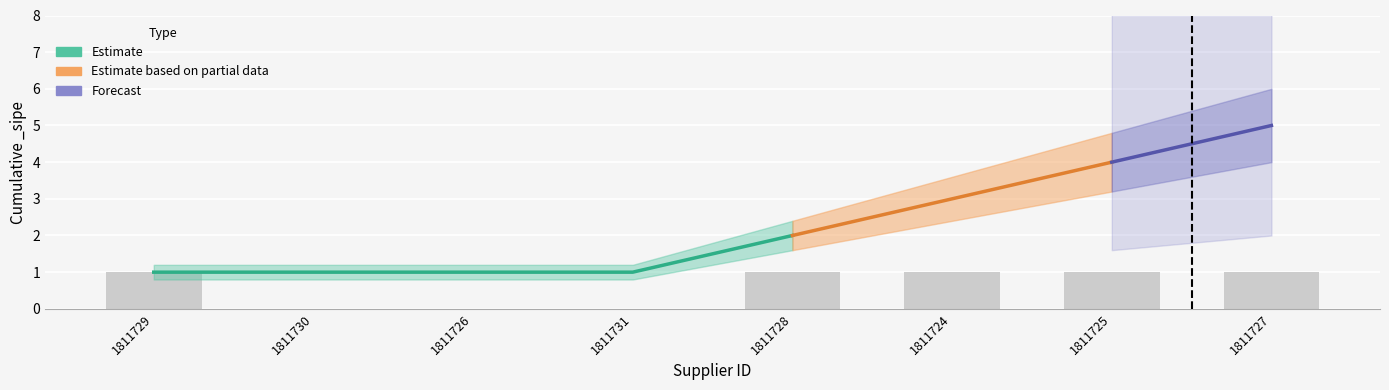

The chart shows a value of 1 at 1811727. True or false?

True